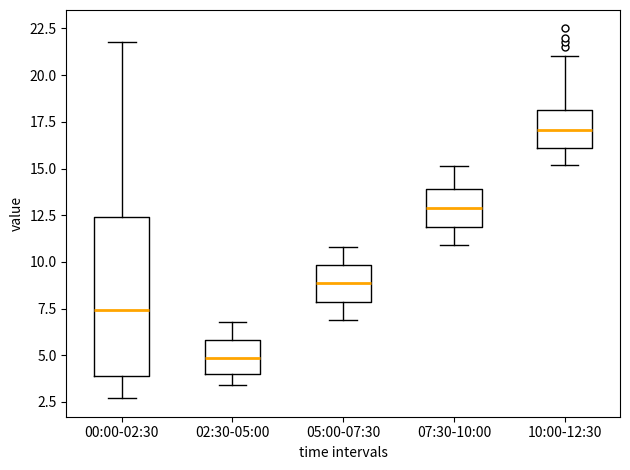

Reading left to right, transcribe this box plot: for each box, give where its median line is, the range the box spans, and where its two whiskers end, as read against the y-axis. The values are not printed on the chart, so give them approximately, as read against the axis.

00:00-02:30: median 7.5, box 4.0 to 12.5, whiskers 2.5 to 22.0
02:30-05:00: median 5.0, box 4.0 to 6.0, whiskers 3.5 to 7.0
05:00-07:30: median 9.0, box 8.0 to 10.0, whiskers 7.0 to 11.0
07:30-10:00: median 13.0, box 12.0 to 14.0, whiskers 11.0 to 15.0
10:00-12:30: median 17.0, box 16.0 to 18.0, whiskers 15.0 to 21.0